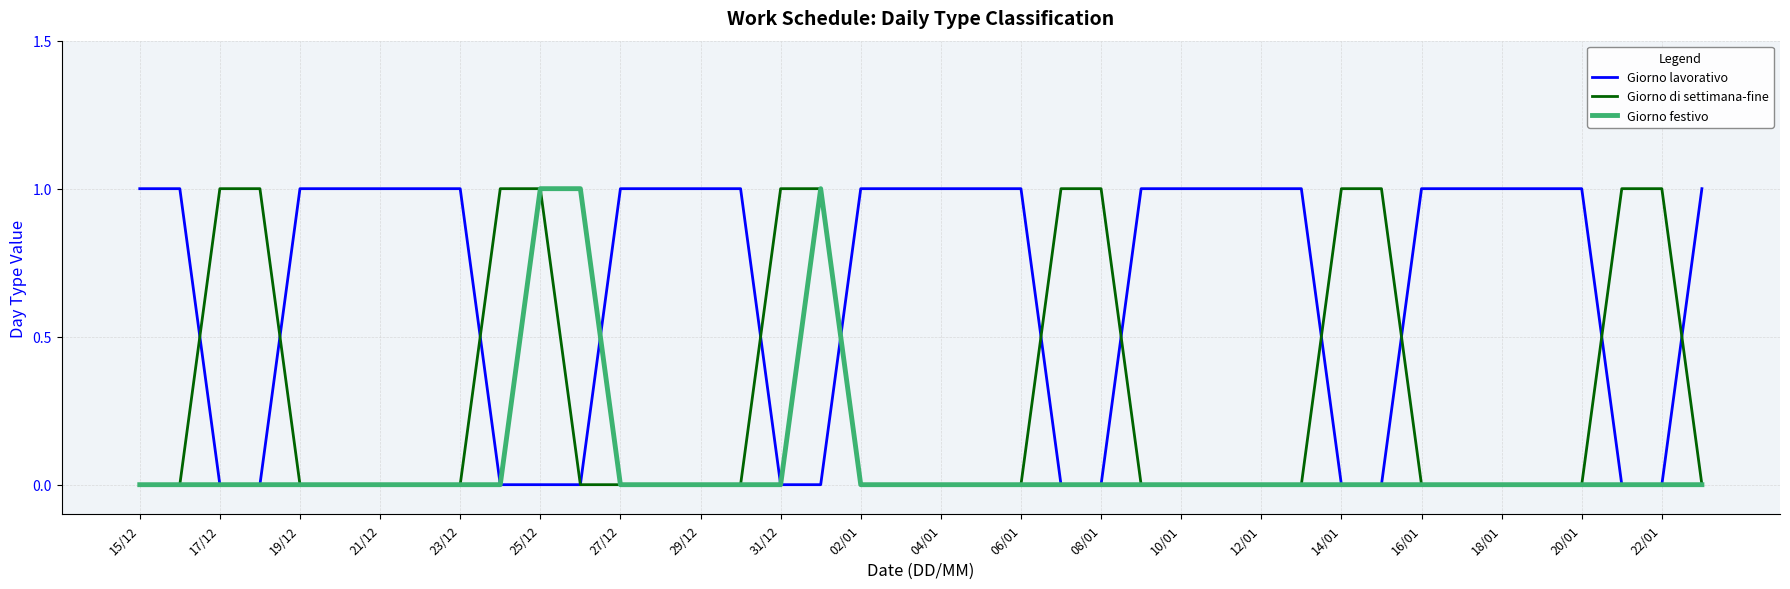

Which series has the largest total across all categories?

Giorno lavorativo